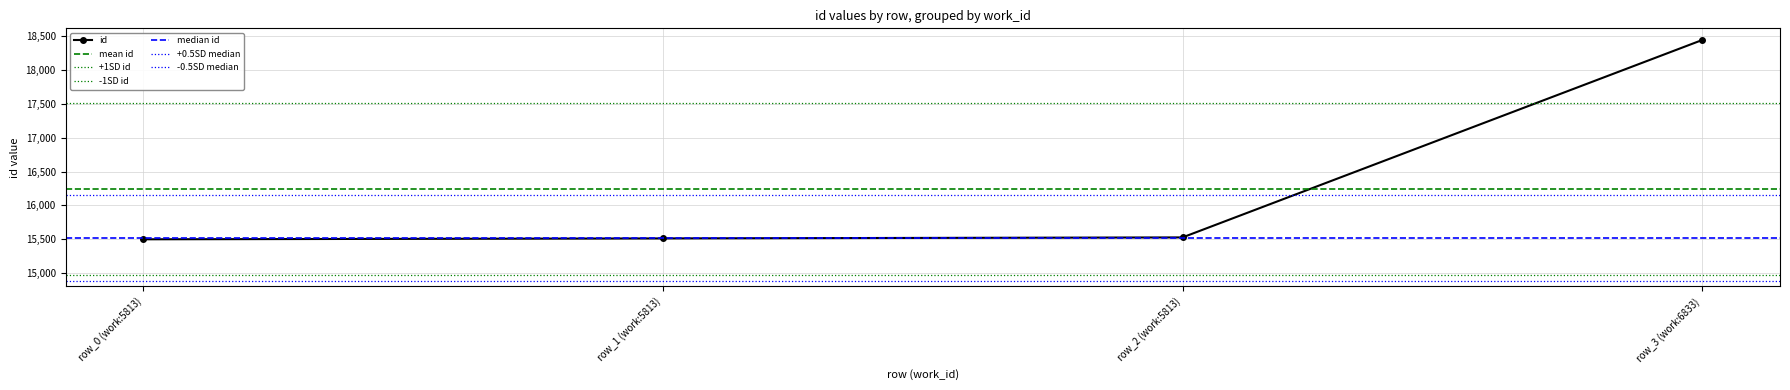

What is the value of the id point at the 2nd from the left?

15512